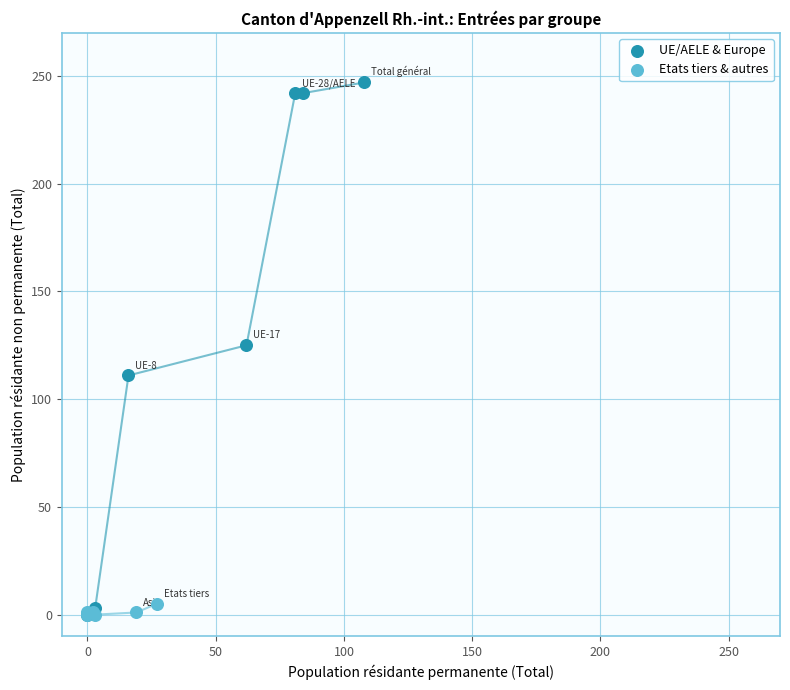

Which series reaches the maximum Y coordinate?

UE/AELE & Europe